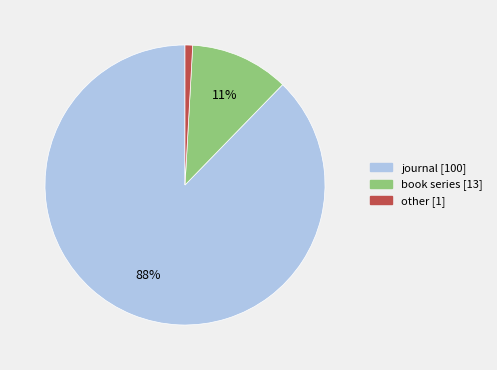

Do journal [100] and book series [13] together represent more than half of the pie?

Yes